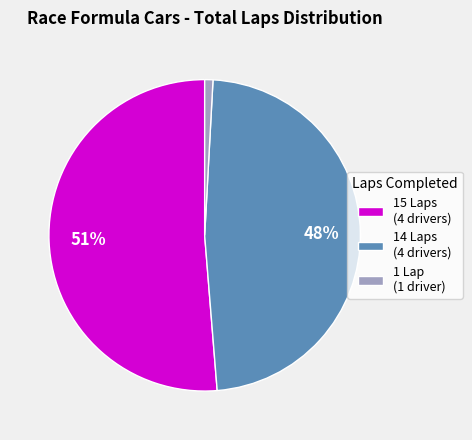

Which has a higher value, 1 Lap (1 driver) or 15 Laps (4 drivers)?

15 Laps (4 drivers)